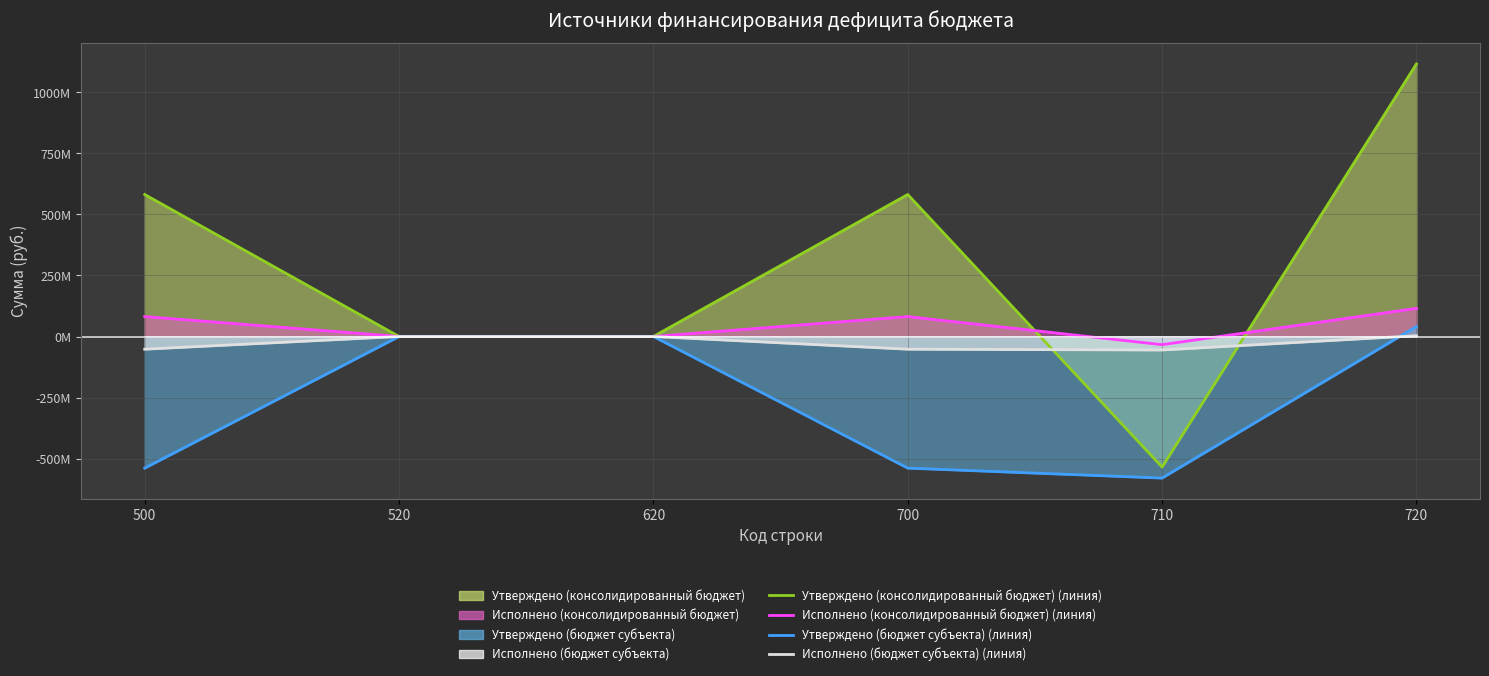

What is the difference between the second highest and second lowest values in the Утверждено (консолидированный бюджет) (линия) series?

581779392.5